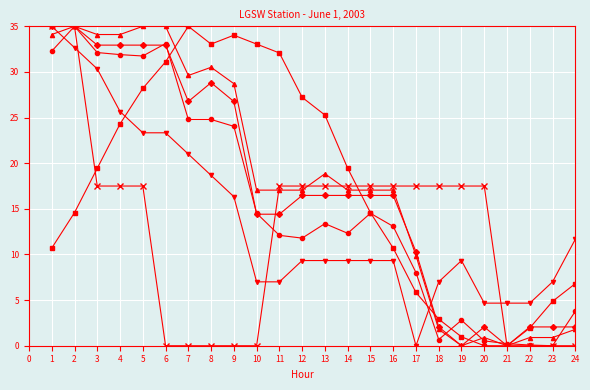

What is the maximum value shown in the chart?

35.0